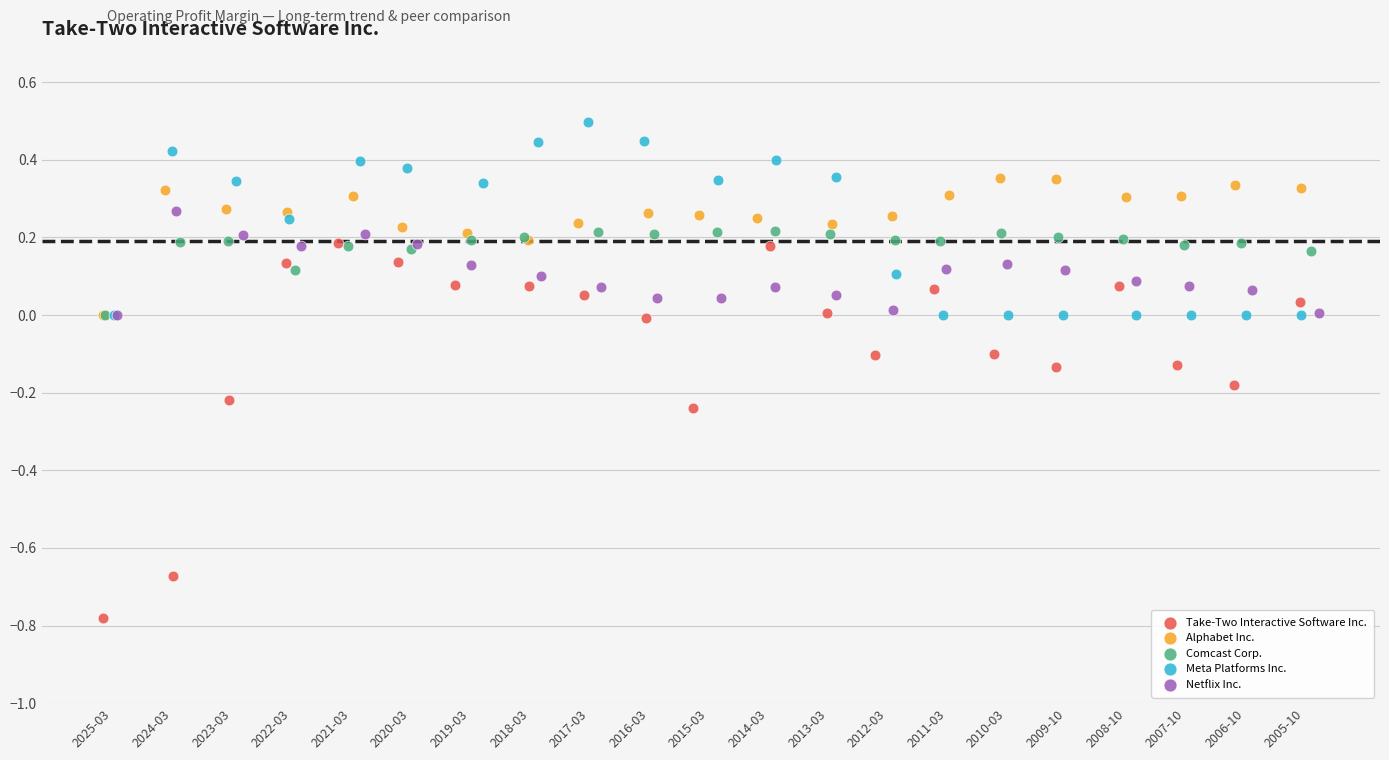

Which series has the largest Y range (max minus min)?

Take-Two Interactive Software Inc.